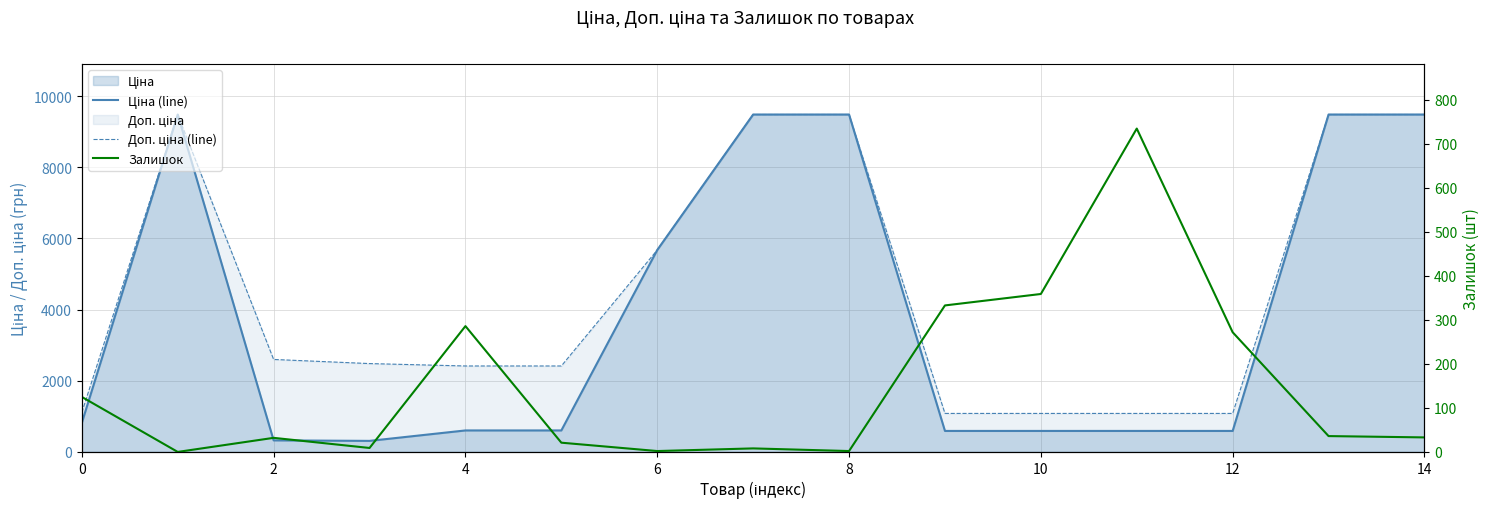

What is the label of the 1st point from the right?

14